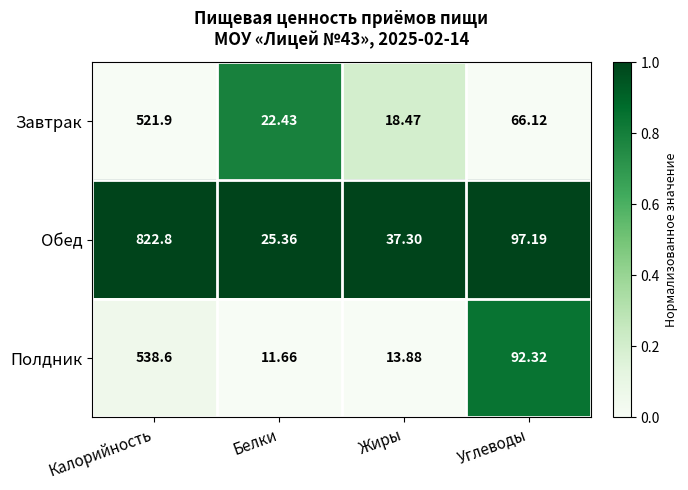

Is the value of Завтрак at Белки greater than the value of Обед at Белки?

No